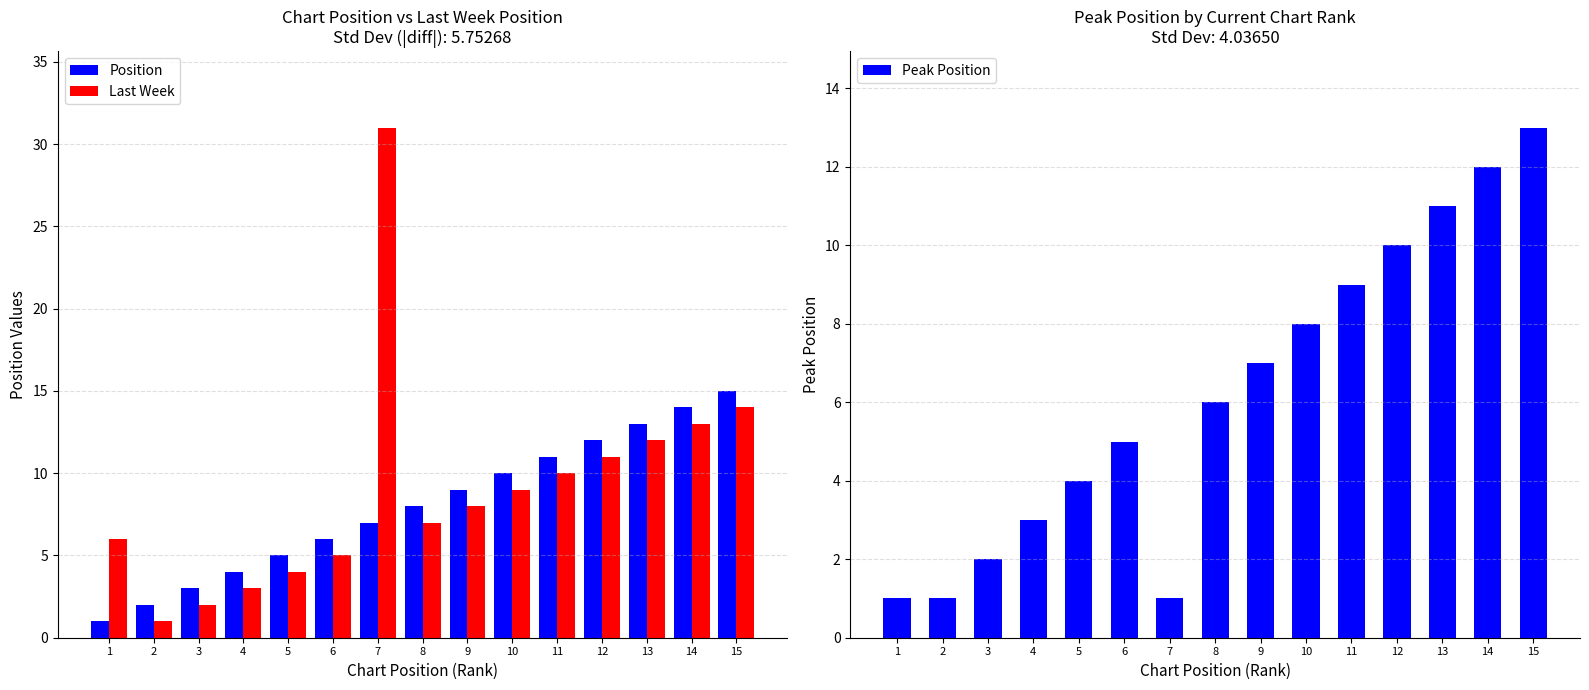

Which series has the widest spread of values?

Last Week